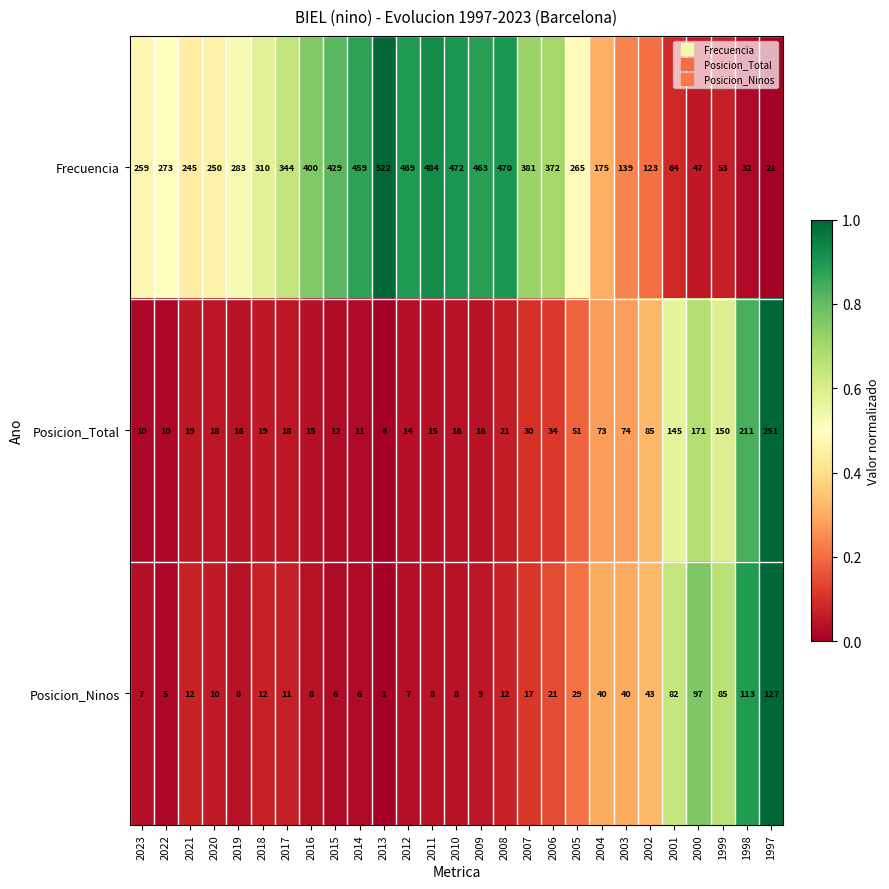

What is the total value across all series at 2002?

251